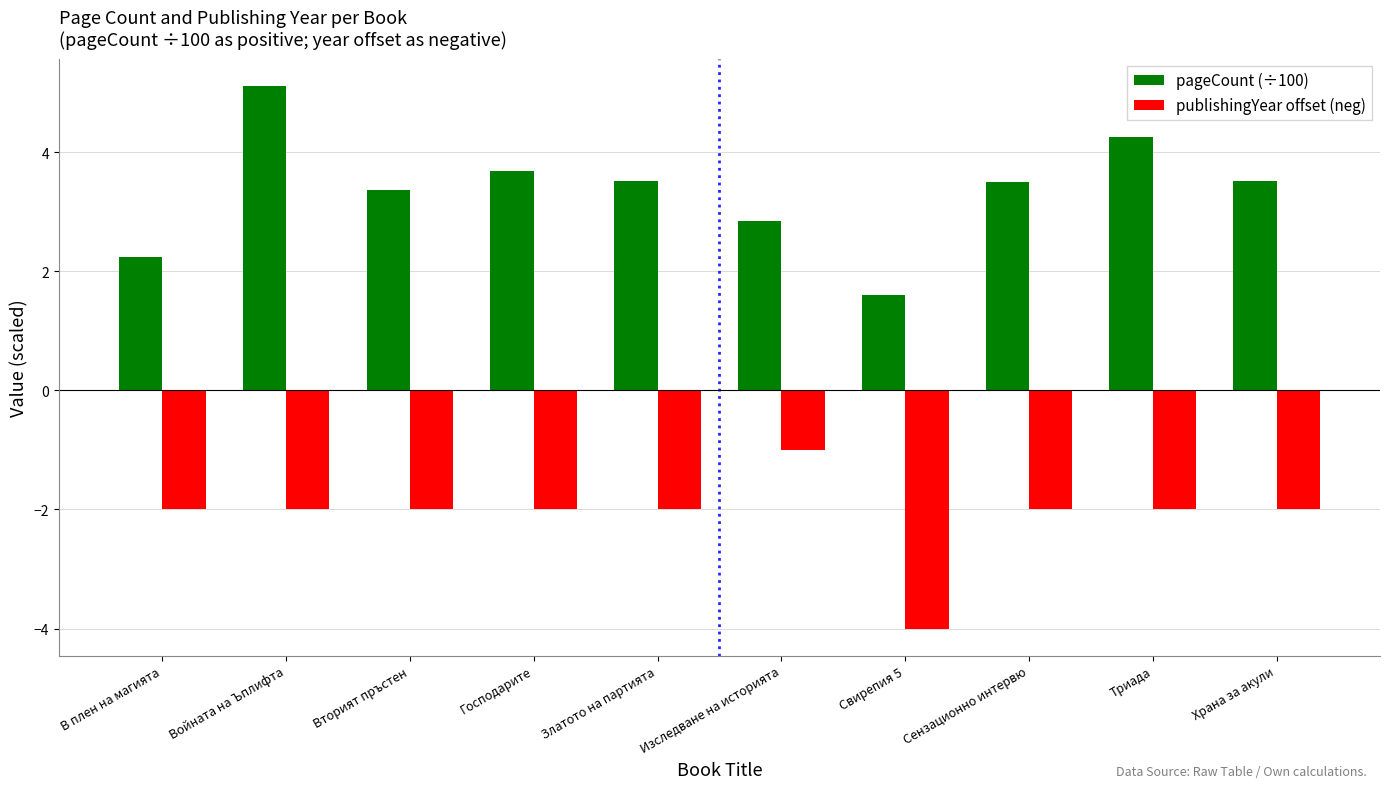

At which label does pageCount (÷100) first exceed 3?

Войната на Ъплифта